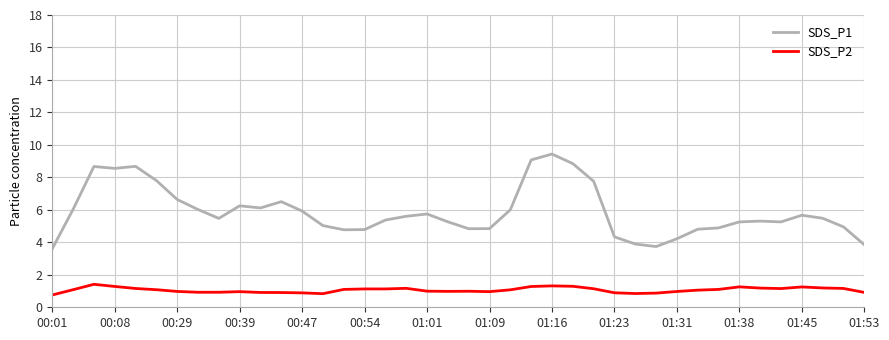

What is the minimum value for SDS_P2?

0.8